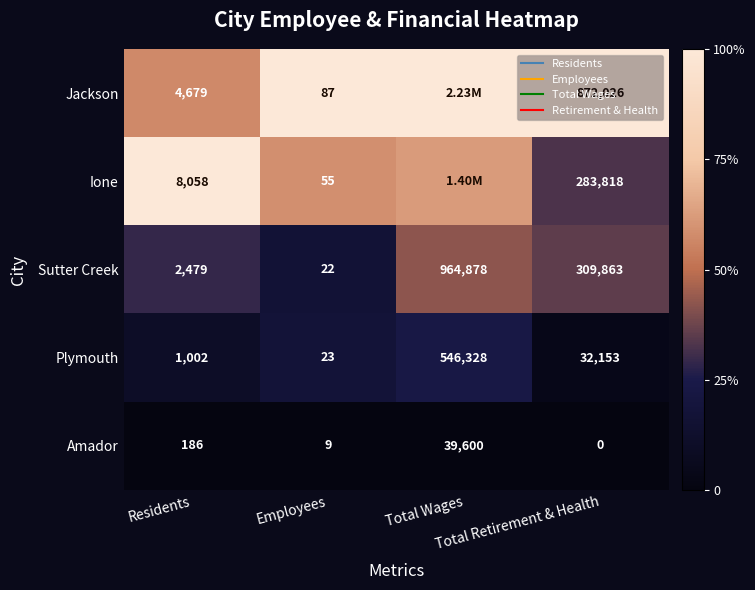

At which category is the sum across all series the highest?

Total Wages